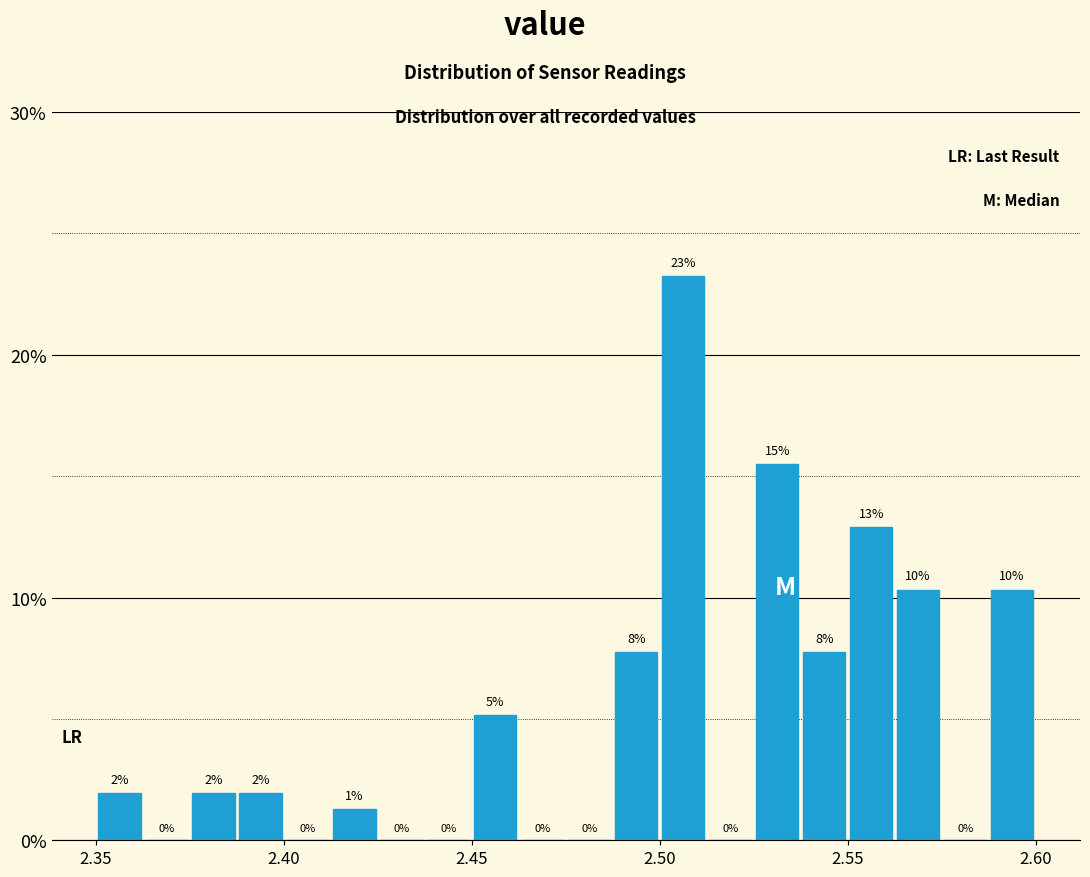

Around what value on the x-axis is the tallest bar? Give the approximate position of its centre, as read against the axis.

2.505